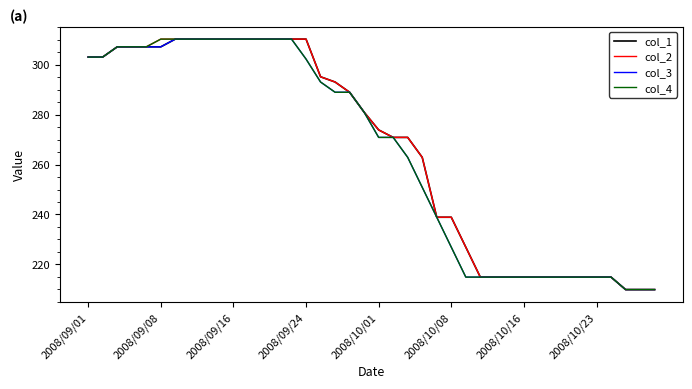

What is the minimum value shown in the chart?

209.9